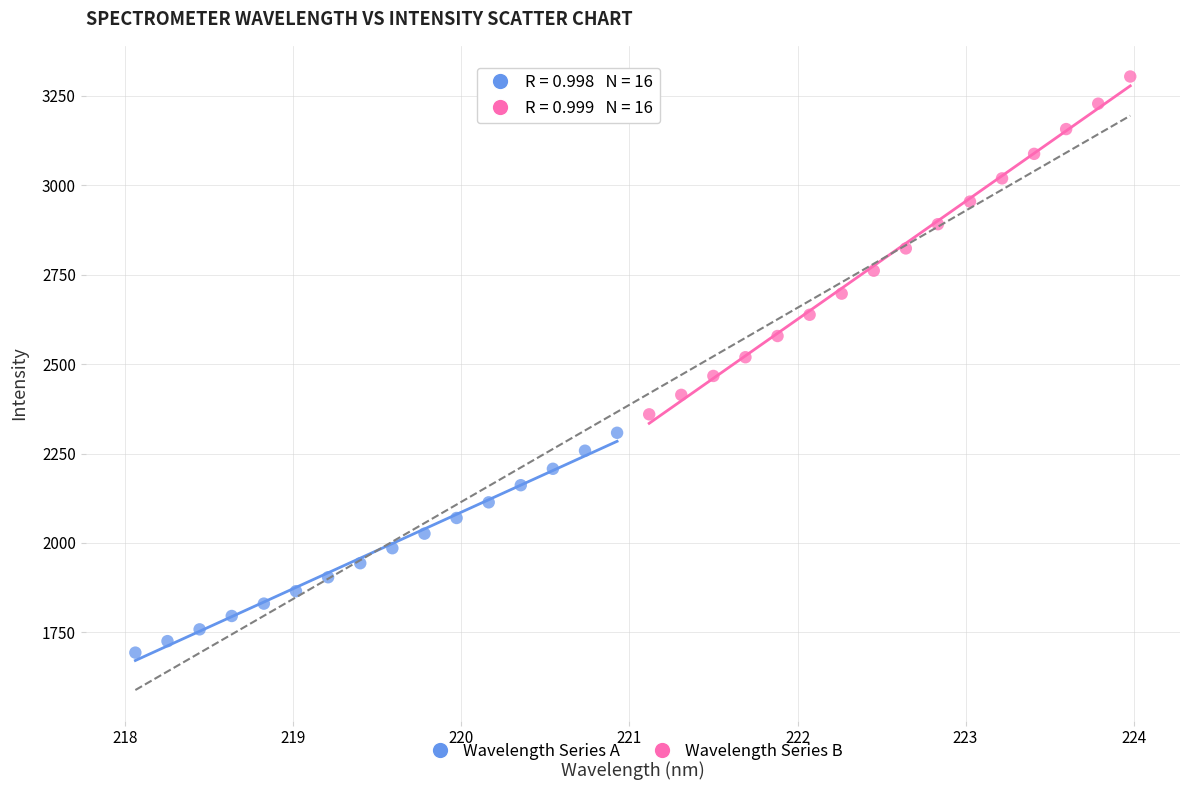

Which series reaches the maximum Y coordinate?

Wavelength Series B